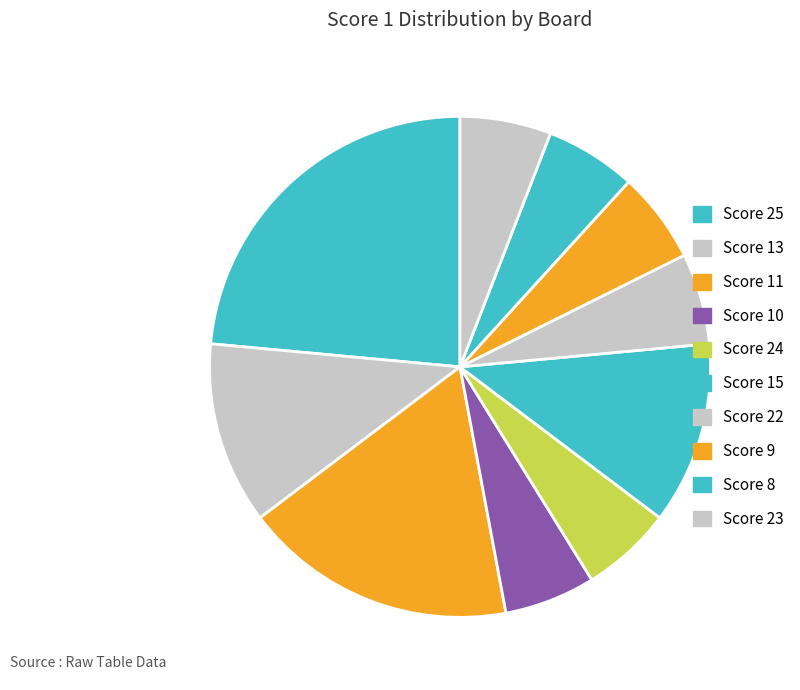

How many slices are in this pie chart?

10